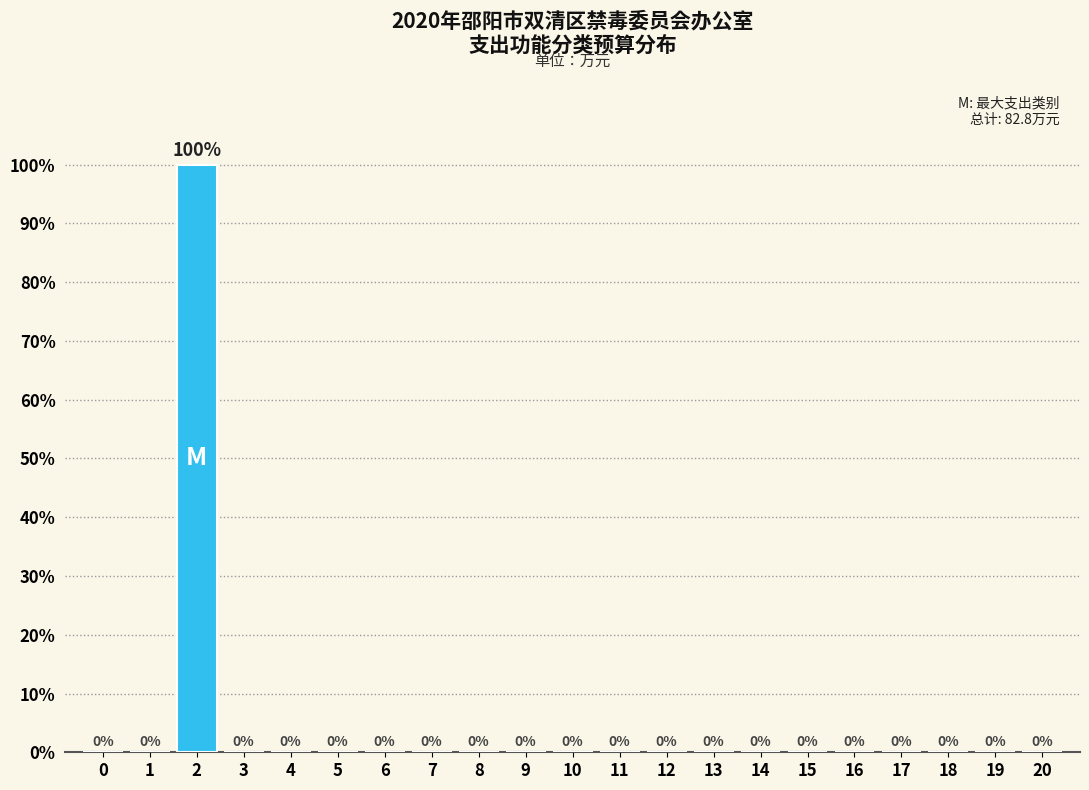

Reading left to right, transcribe all the data shown in this chart.

0=0	1=0	2=100	3=0	4=0	5=0	6=0	7=0	8=0	9=0	10=0	11=0	12=0	13=0	14=0	15=0	16=0	17=0	18=0	19=0	20=0